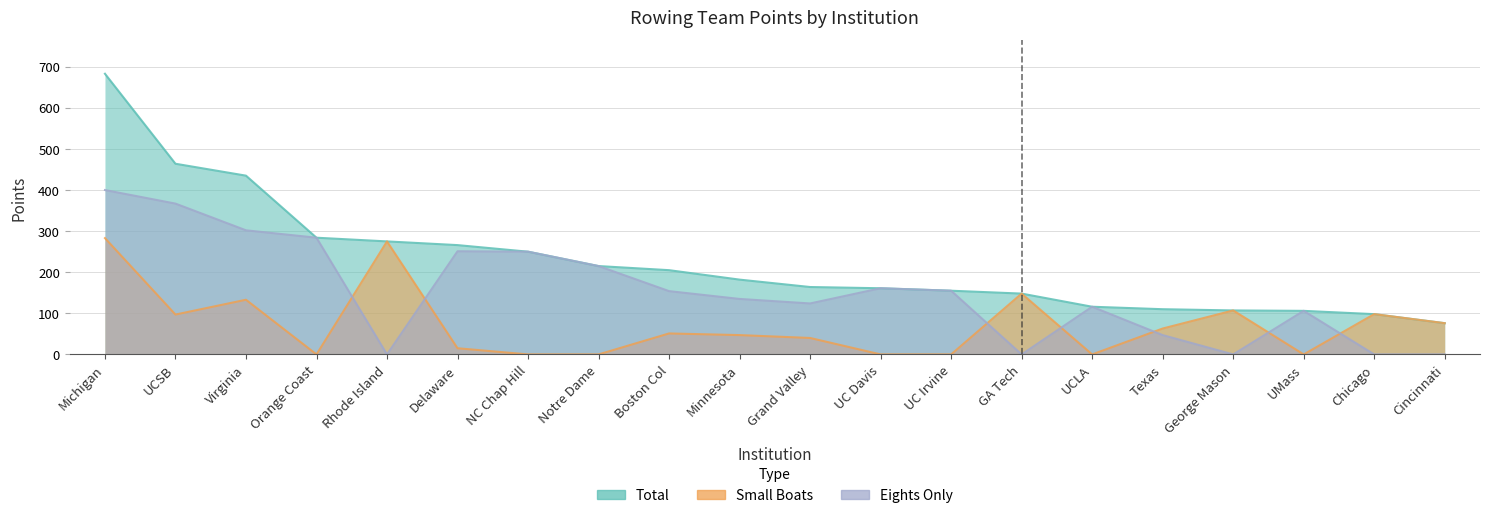

True or false: Total has a value of 464 at UCSB.

True